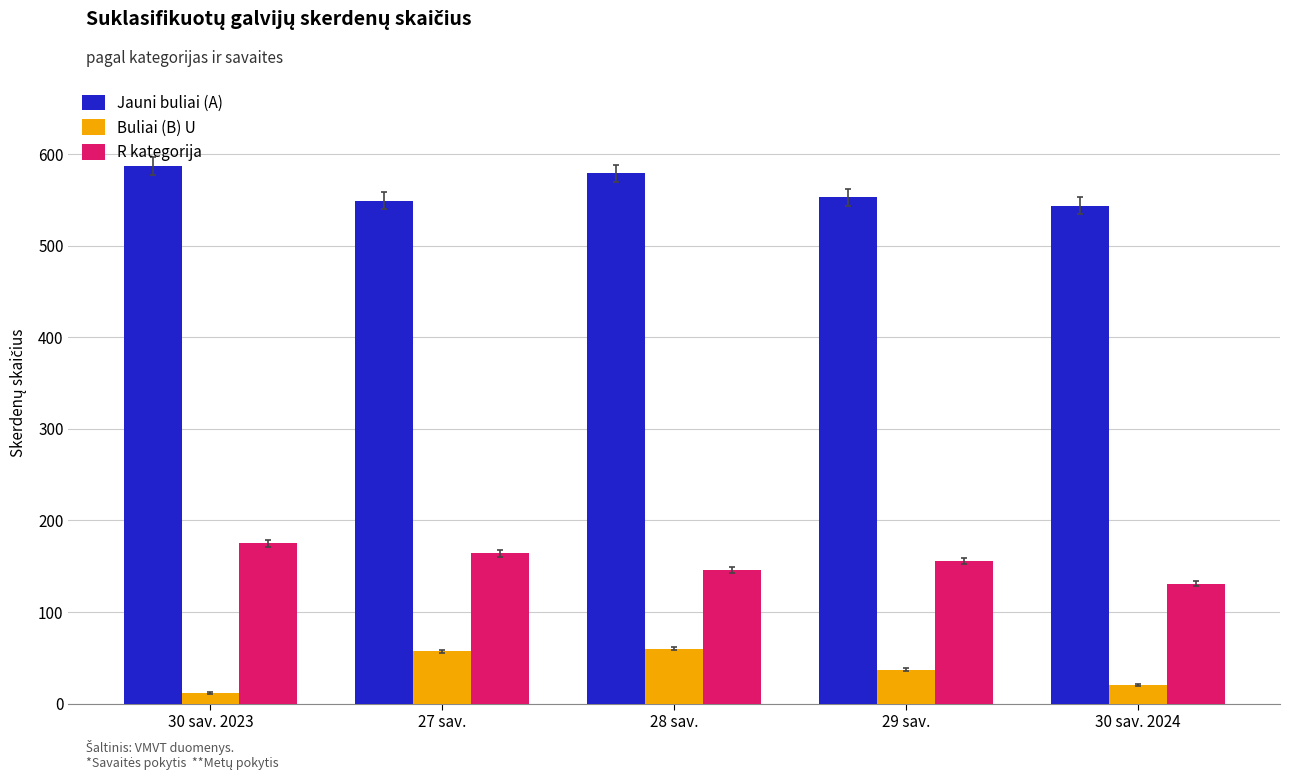

Which series changed the most between 27 sav. and 28 sav.?

Jauni buliai (A)